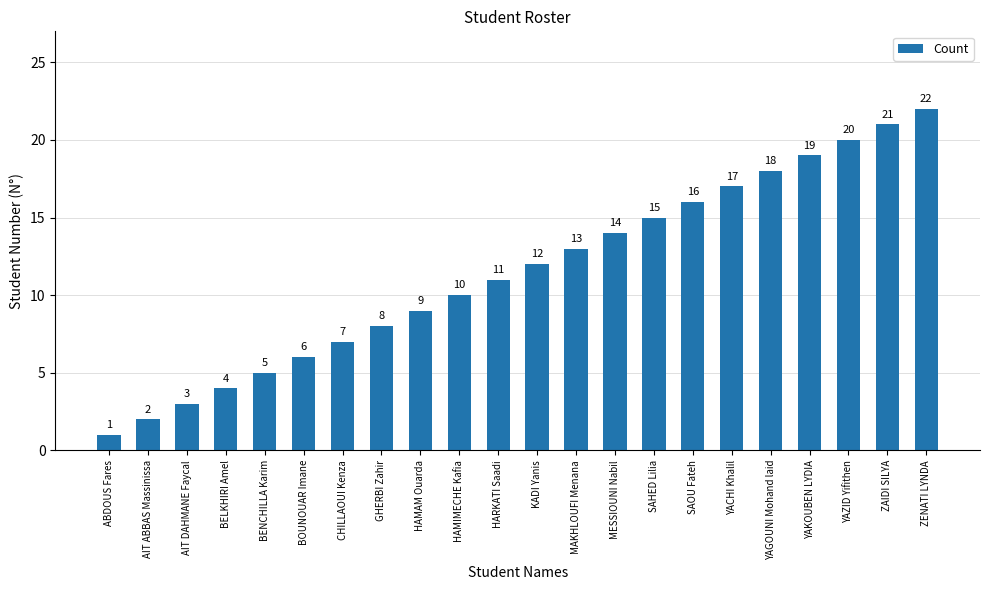

What is the label of the 11th bar from the left?

HARKATI Saadi